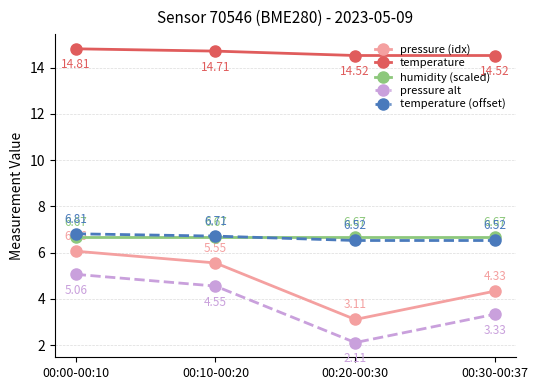

What is the difference between the maximum and second lowest values in the temperature series?

0.3